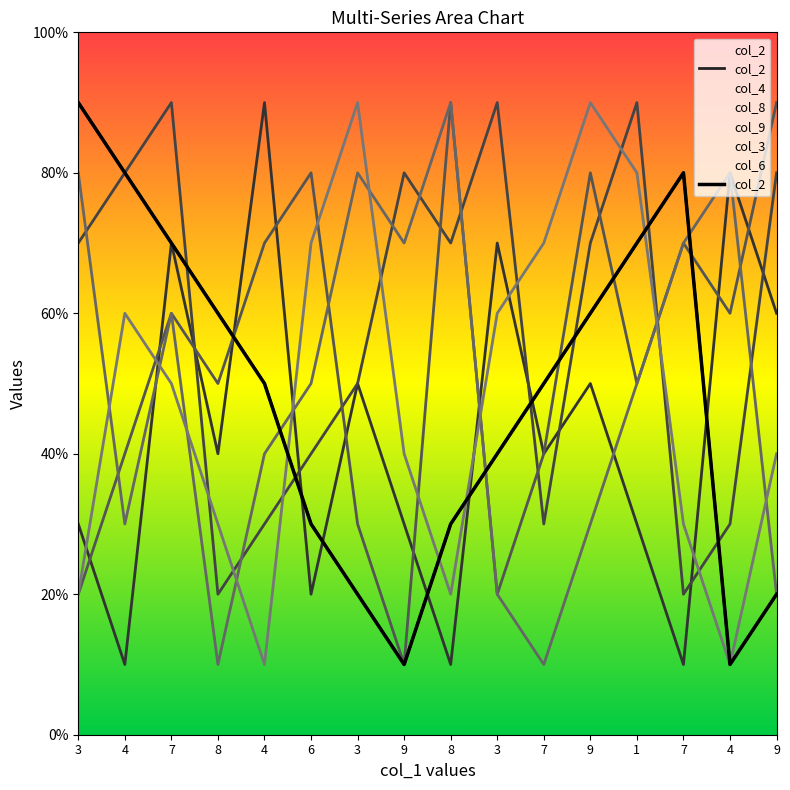

What is the difference between the maximum and minimum values?

8